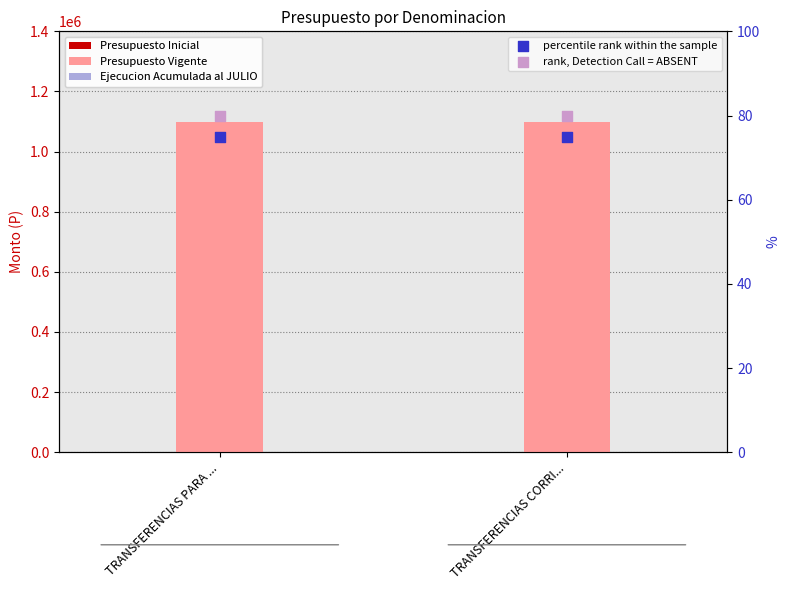

At which category is the sum across all series the highest?

TRANSFERENCIAS PARA ...